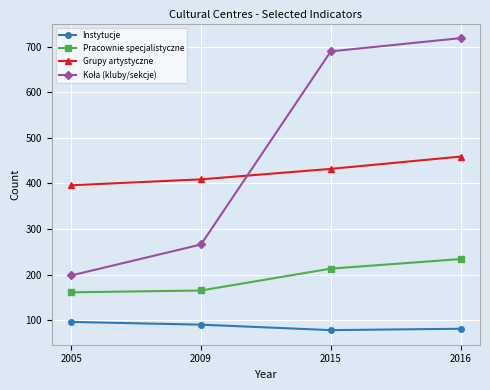

At which category is the sum across all series the highest?

2016